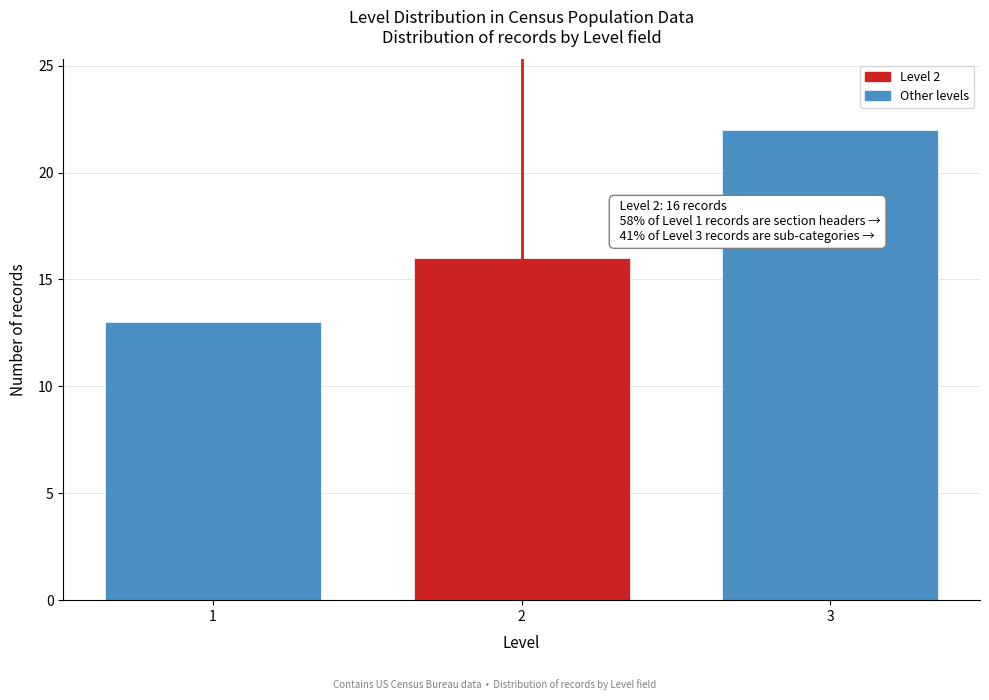

Reading left to right, list all the values displayed in this chart.

1=13	2=16	3=22